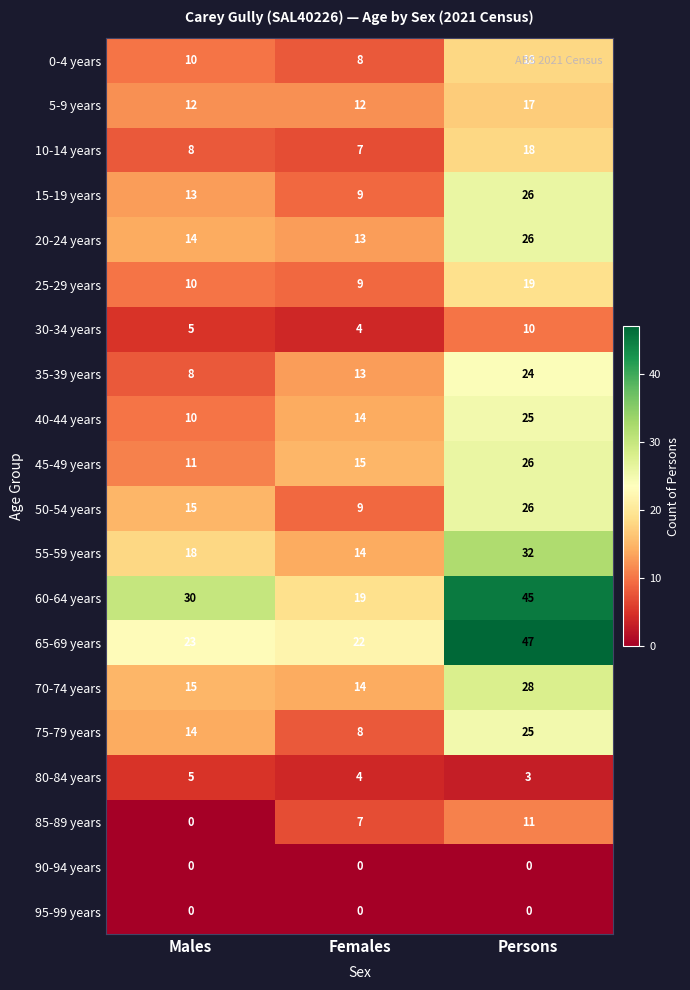

How many data points does each series have?

3